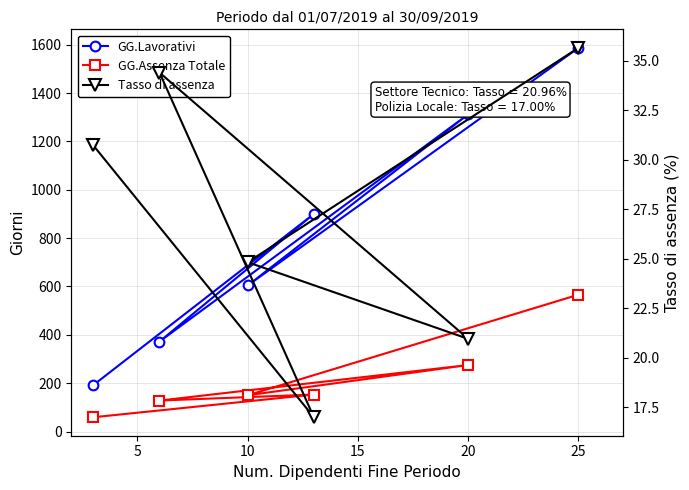

What is the value of the GG.Lavorativi point at the 2nd from the left?

604.0